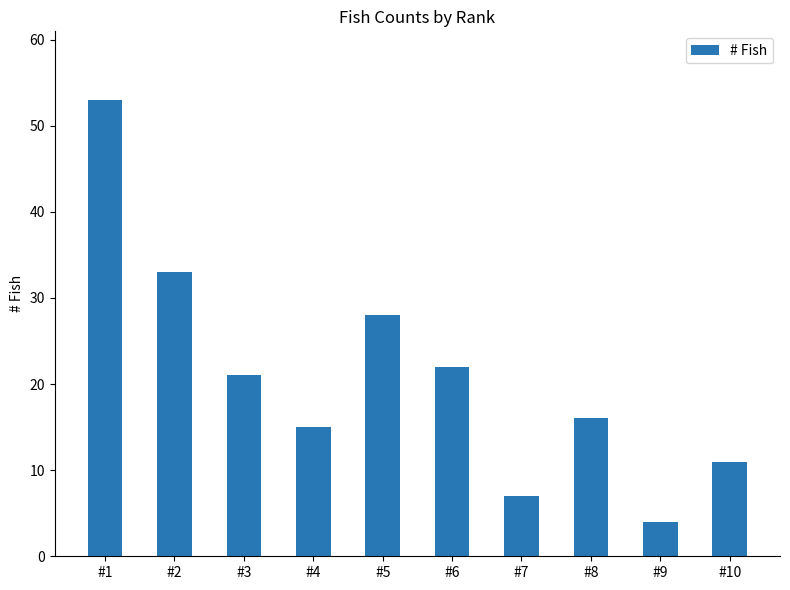

What is the value of the 5th bar from the left?

28